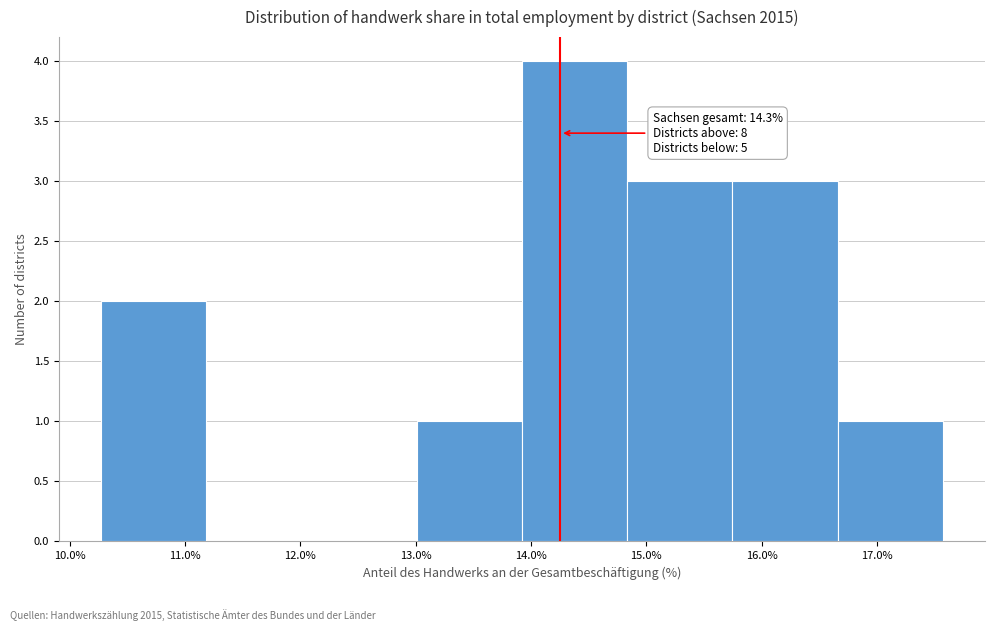

Over which range of the x-axis is the bar tallest?

13.9 to 14.8